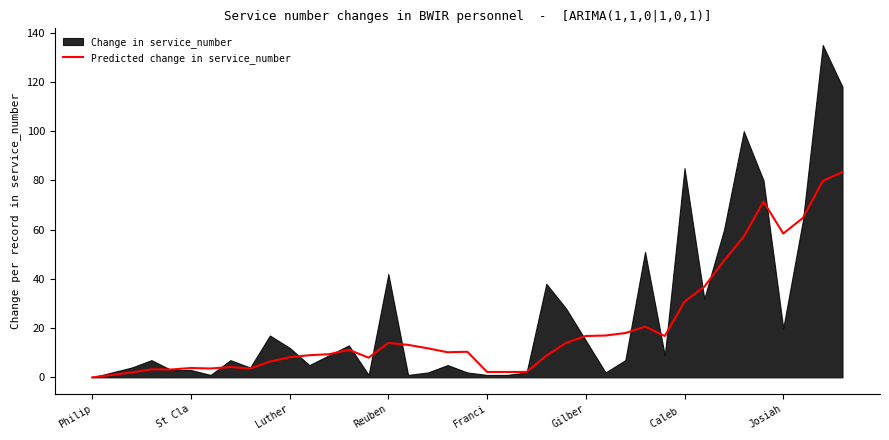

What value does the Predicted change in service_number series have at Caleb ?

30.8